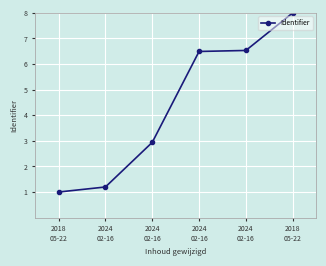

Does the chart have visible grid lines?

Yes